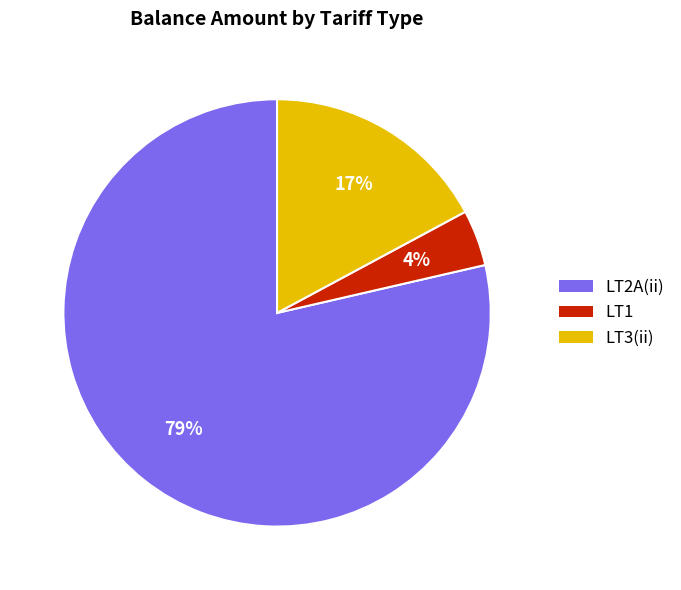

Do LT1 and LT2A(ii) together represent more than half of the pie?

Yes